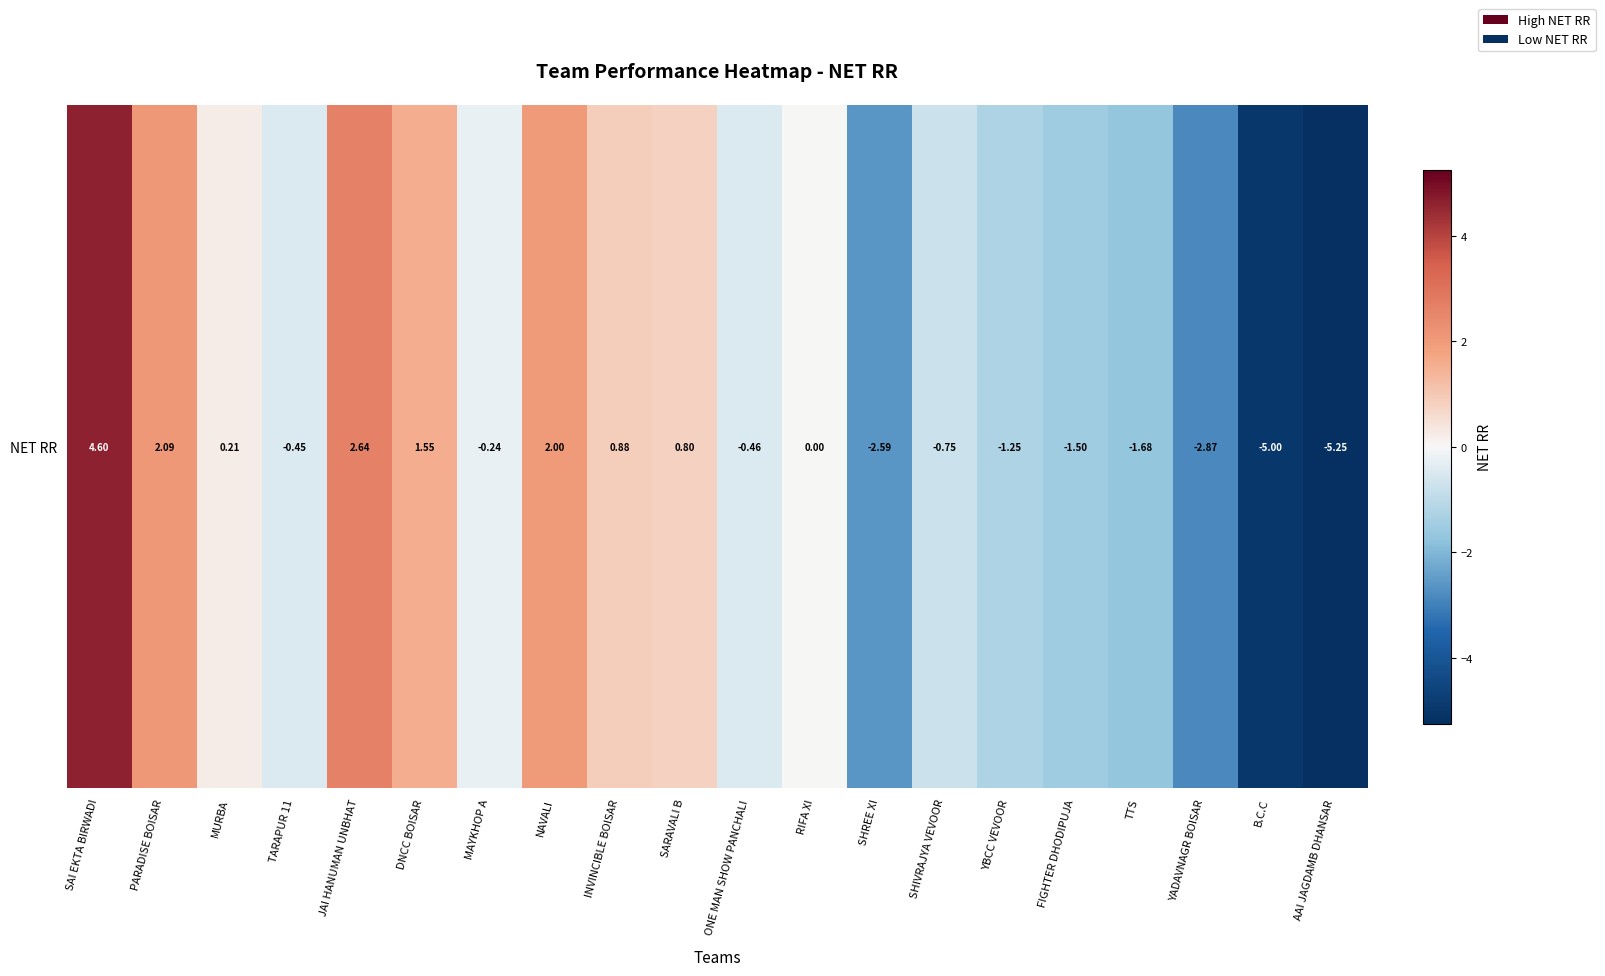

How many data points does each series have?

20